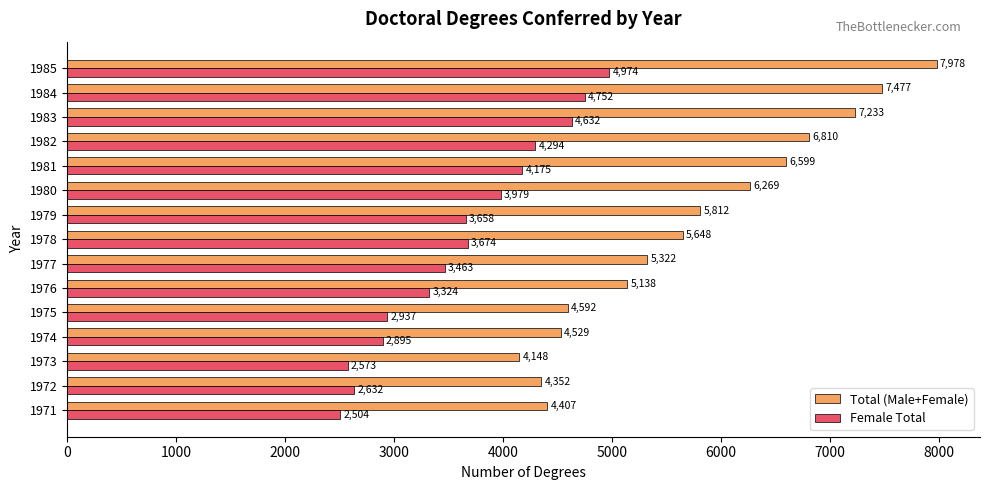

True or false: Total (Male+Female) has a value of 11782 at 1985.

False